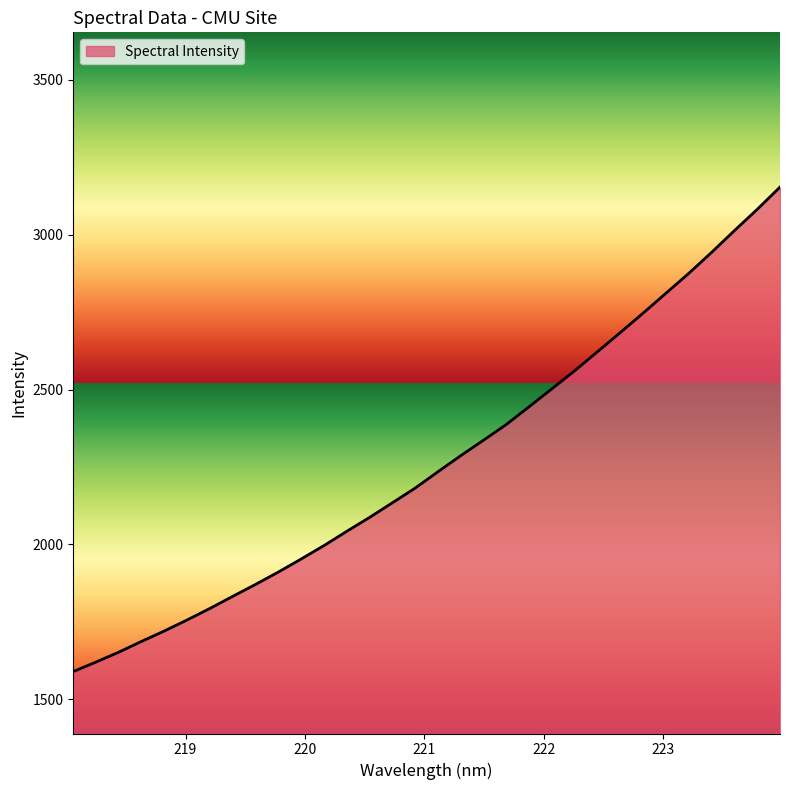

What is the smallest value displayed?

1588.8